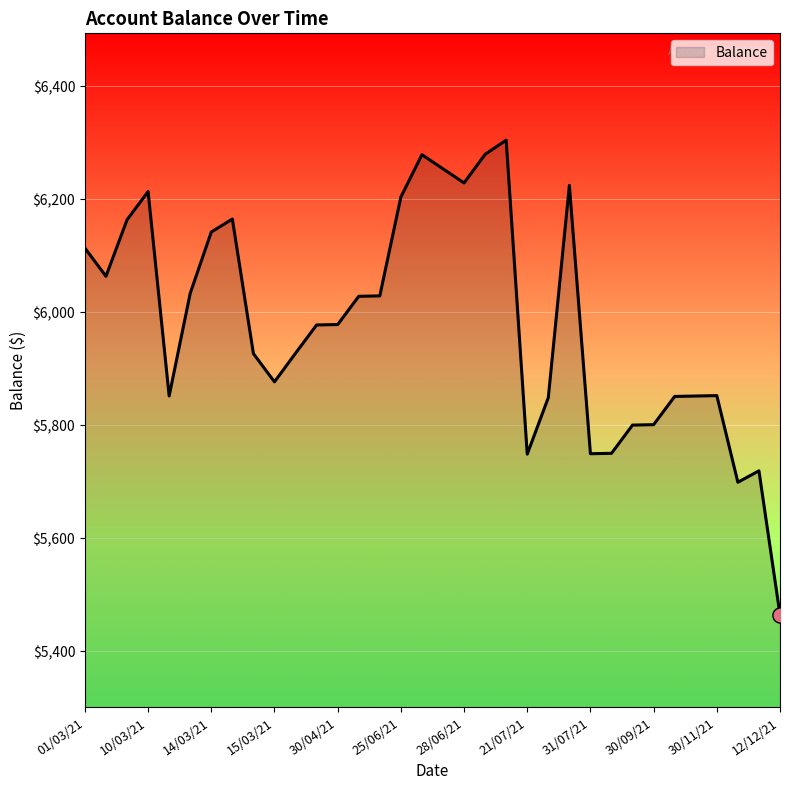

What is the difference between the maximum and minimum values?

840.4